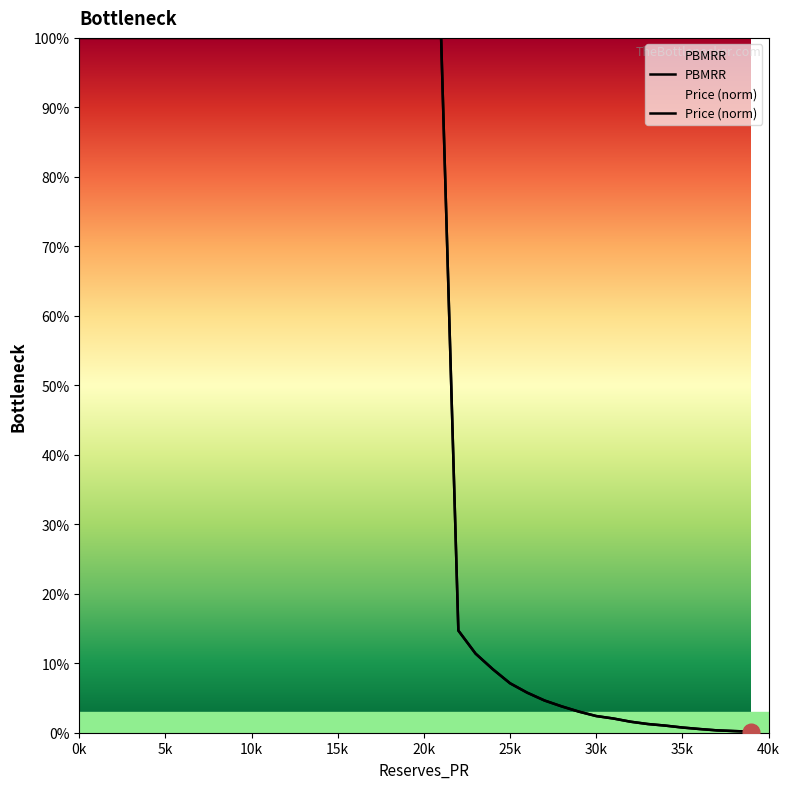

Is it true that Price (norm) equals 1.0 at 15k?

True